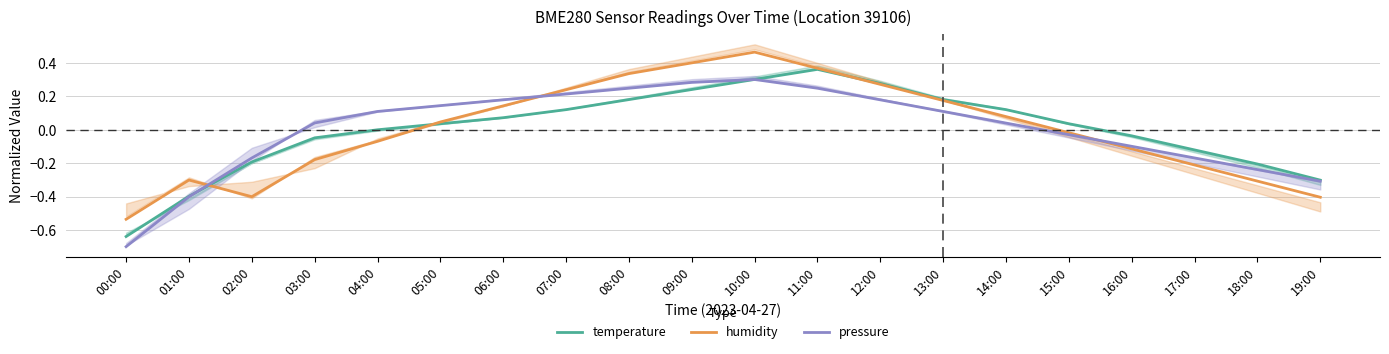

Rank the series at 10:00 from lowest to highest value.

pressure, temperature, humidity